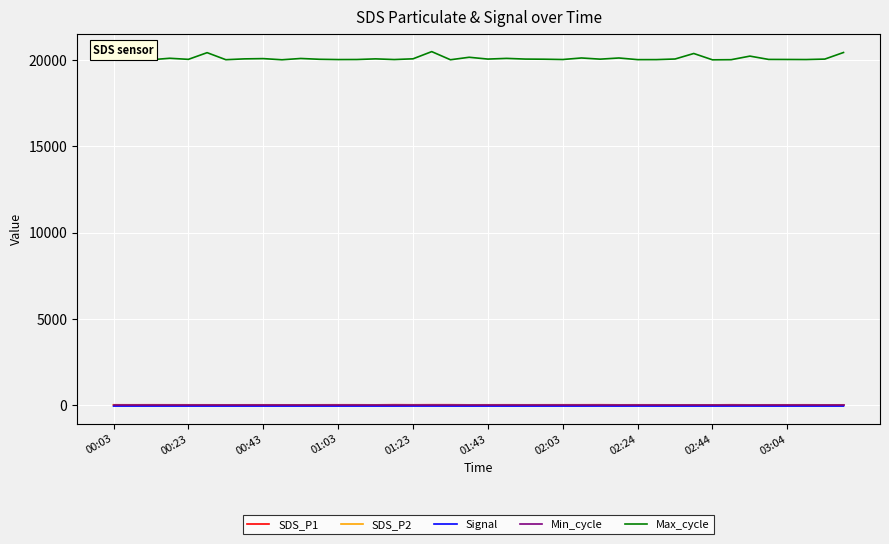

Which series has the largest range (max minus min)?

Max_cycle